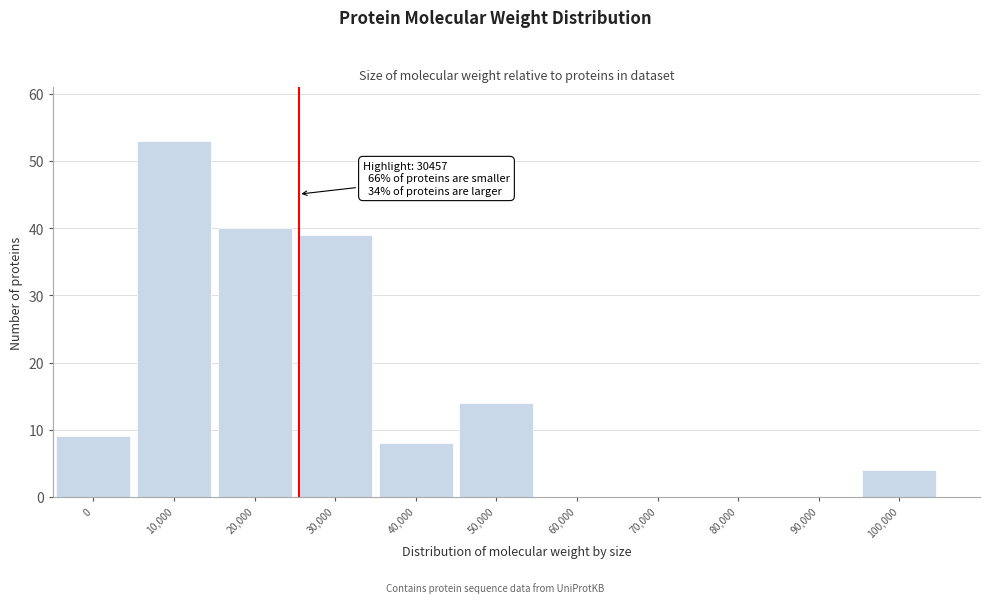

Reading right to left, what are all the values shown in this chart?

100,000=4	90,000=0	80,000=0	70,000=0	60,000=0	50,000=14	40,000=8	30,000=39	20,000=40	10,000=53	0=9